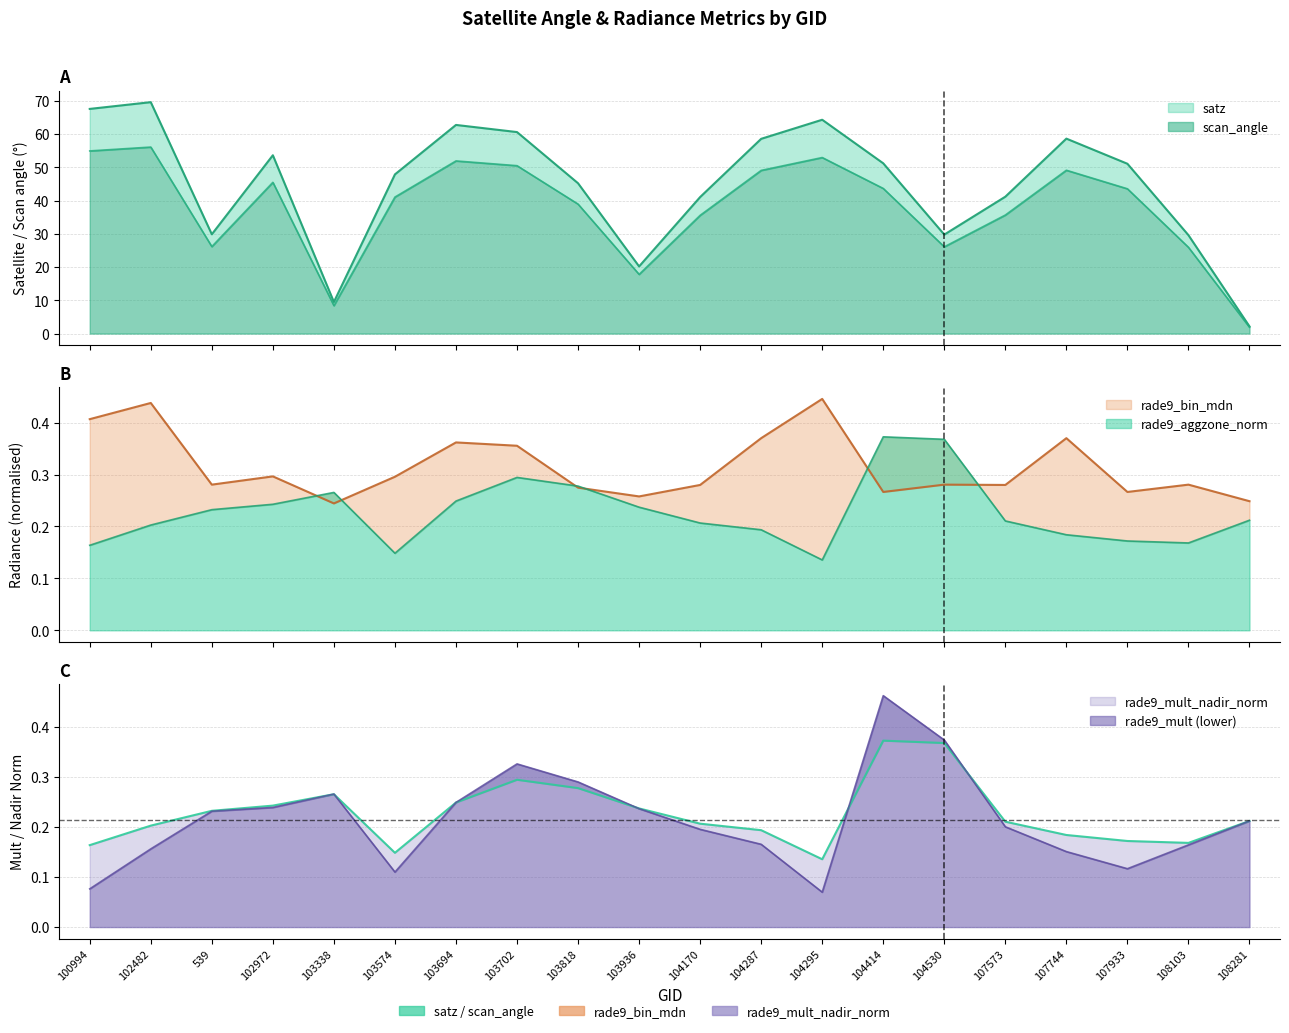

Reading left to right, what are all the values shown in this chart?

satz: 100994=67.6	102482=69.6	539=29.9	102972=53.6	103338=9.5	103574=47.9	103694=62.8	103702=60.6	103818=45.2	103936=20.2	104170=41.1	104287=58.6	104295=64.3	104414=51.2	104530=29.8	107573=41.2	107744=58.6	107933=51.1	108103=29.6	108281=2.2
scan_angle: 100994=55.0	102482=56.1	539=26.2	102972=45.5	103338=8.4	103574=41.1	103694=51.9	103702=50.5	103818=39.0	103936=17.8	104170=35.6	104287=49.1	104295=53.0	104414=43.7	104530=26.1	107573=35.7	107744=49.1	107933=43.6	108103=25.9	108281=1.9
rade9_bin_mdn: 100994=0.4	102482=0.4	539=0.3	102972=0.3	103338=0.2	103574=0.3	103694=0.4	103702=0.4	103818=0.3	103936=0.3	104170=0.3	104287=0.4	104295=0.4	104414=0.3	104530=0.3	107573=0.3	107744=0.4	107933=0.3	108103=0.3	108281=0.2
rade9_aggzone_norm: 100994=0.2	102482=0.2	539=0.2	102972=0.2	103338=0.3	103574=0.1	103694=0.2	103702=0.3	103818=0.3	103936=0.2	104170=0.2	104287=0.2	104295=0.1	104414=0.4	104530=0.4	107573=0.2	107744=0.2	107933=0.2	108103=0.2	108281=0.2
rade9_mult_nadir_norm: 100994=0.1	102482=0.2	539=0.2	102972=0.2	103338=0.3	103574=0.1	103694=0.2	103702=0.3	103818=0.3	103936=0.2	104170=0.2	104287=0.2	104295=0.1	104414=0.5	104530=0.4	107573=0.2	107744=0.2	107933=0.1	108103=0.2	108281=0.2